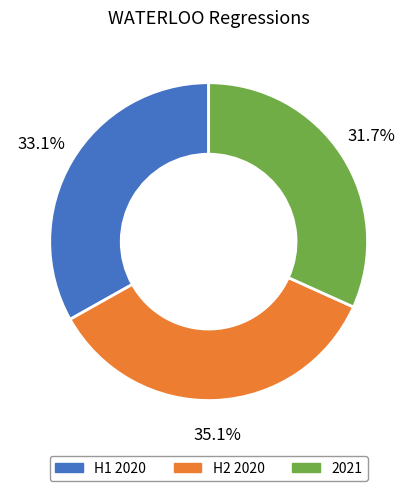

Is there any slice that represents more than half of the pie?

No